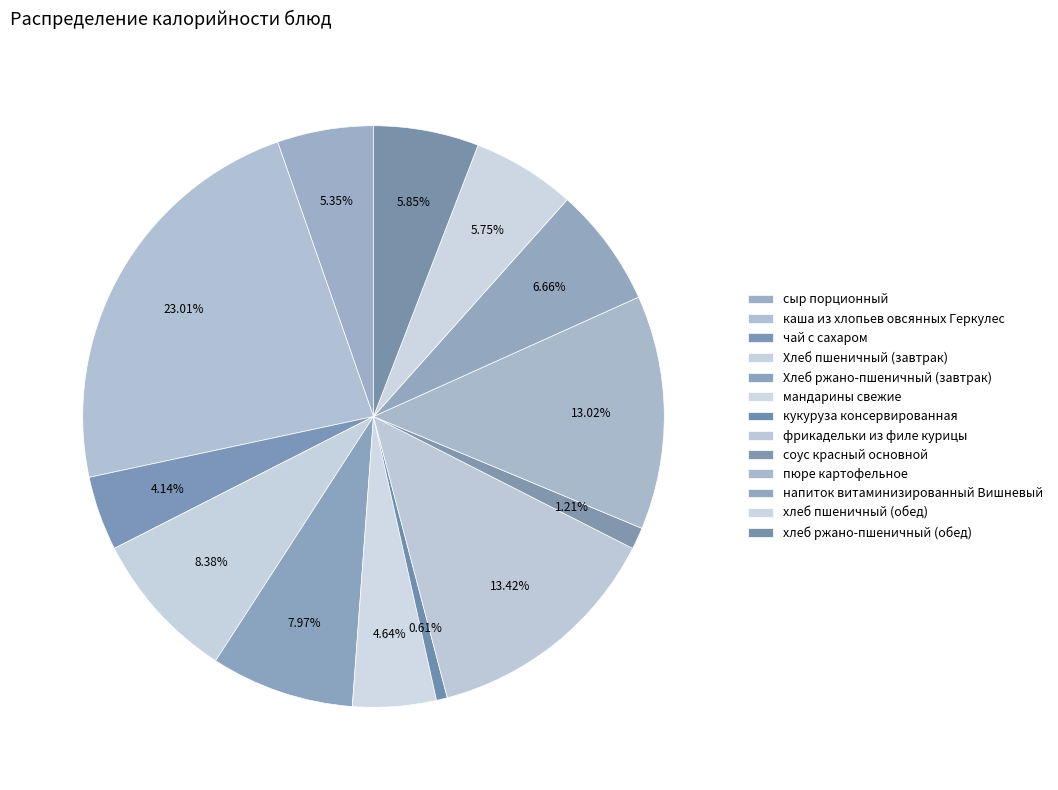

To the nearest percent, what is the difference between the мандарины свежие and каша из хлопьев овсянных Геркулес slice percentages?

18%